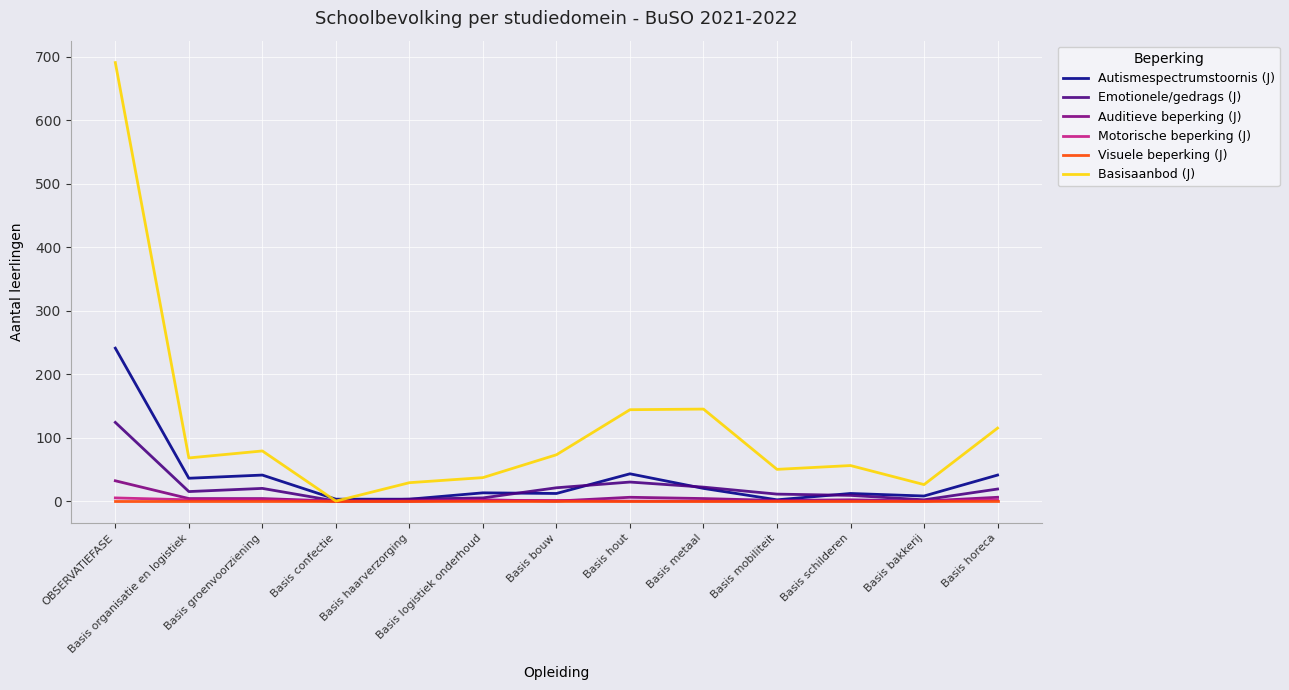

Is it true that Basisaanbod (J) equals 79 at Basis groenvoorziening?

True